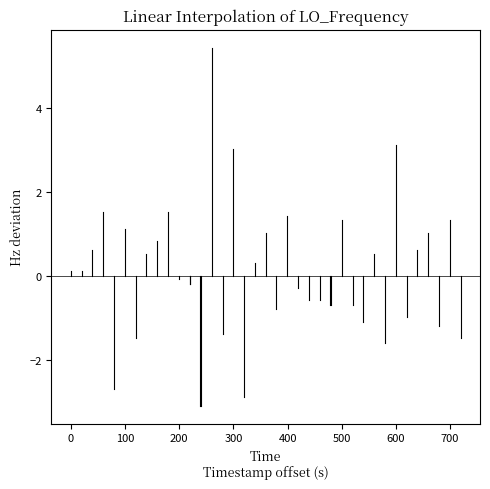

What is the minimum value shown in the chart?

-3.1